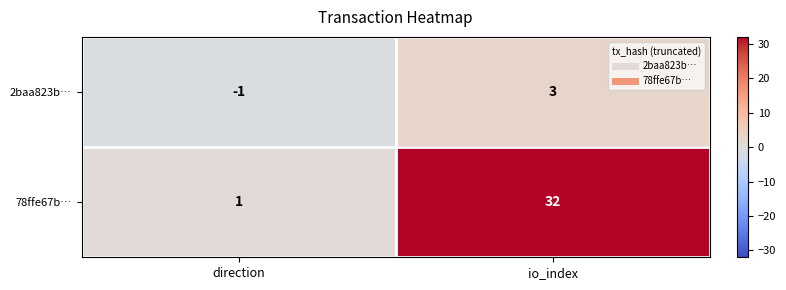

Between direction and io_index, which series saw the biggest shift?

78ffe67b…